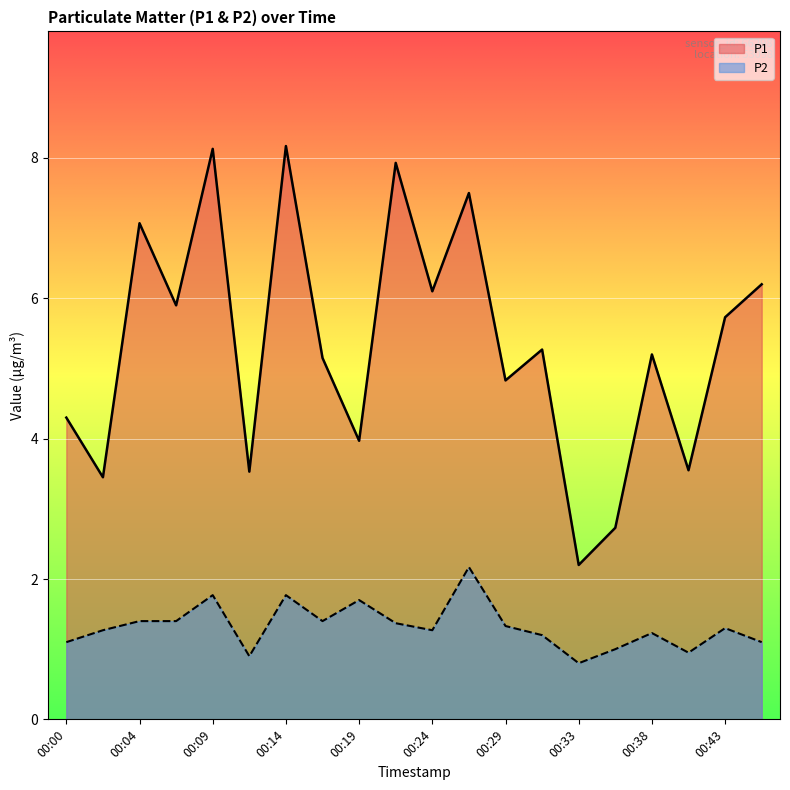

What is the smallest value displayed?

0.8